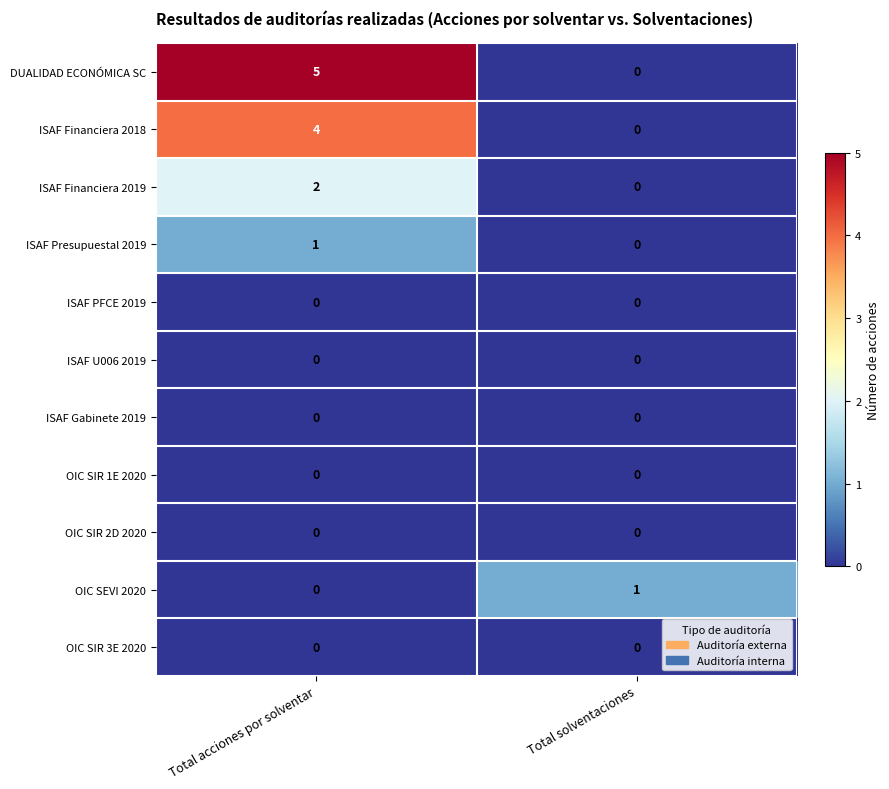

What is the sum of the DUALIDAD ECONÓMICA SC values at Total acciones por solventar and Total solventaciones?

5